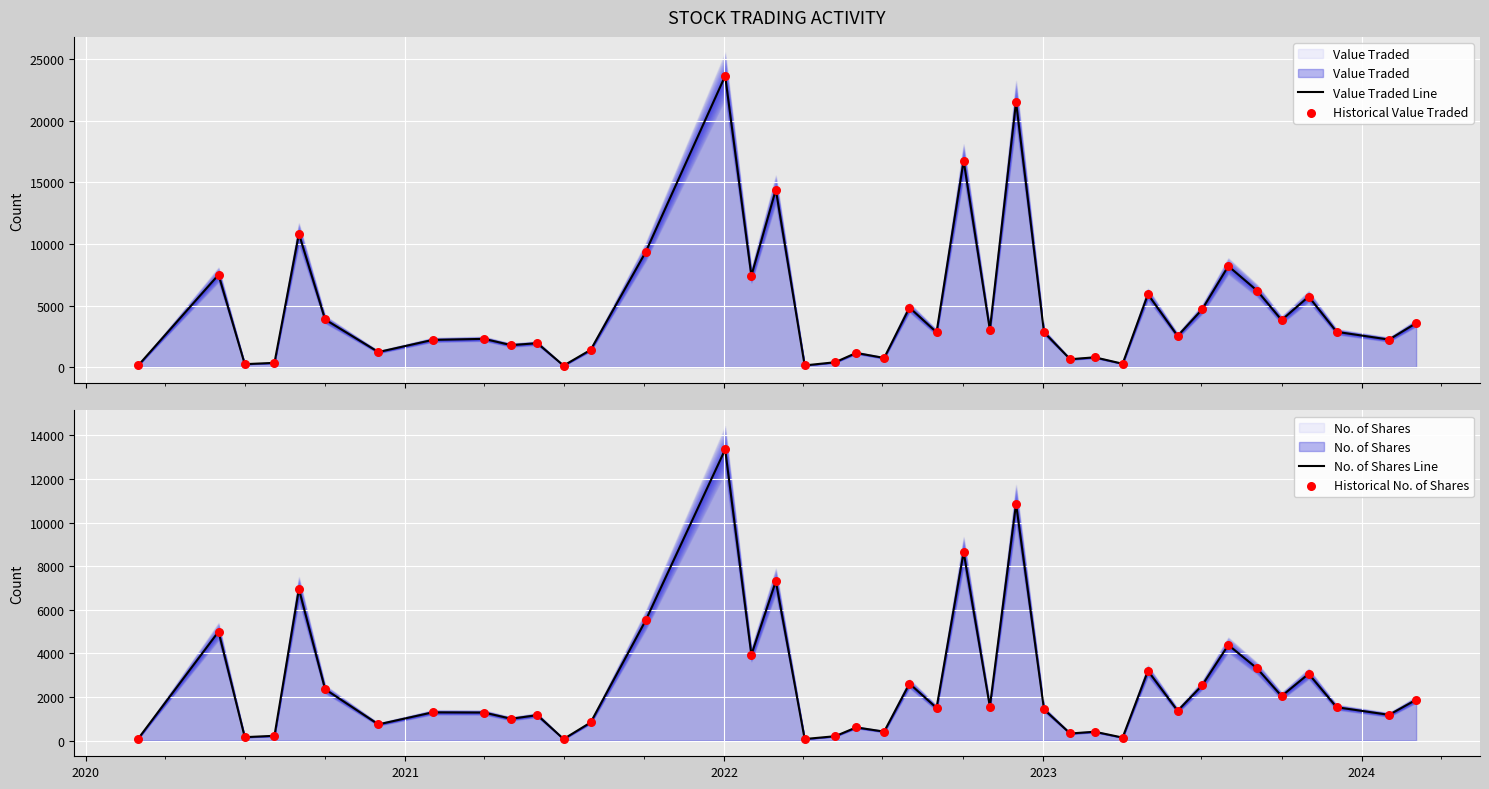

Which series has the widest spread of Y values?

Value Traded Line